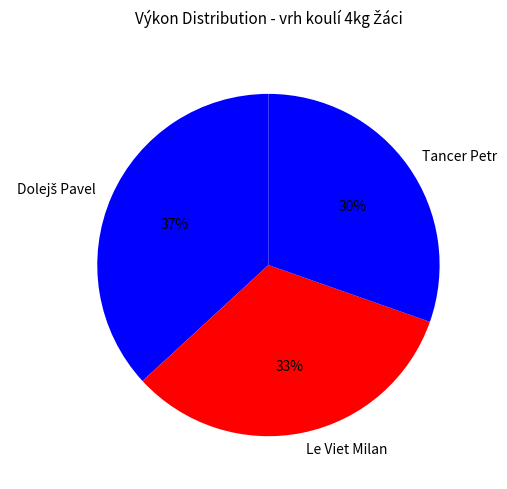

To the nearest percent, what is the average slice percentage?

33%